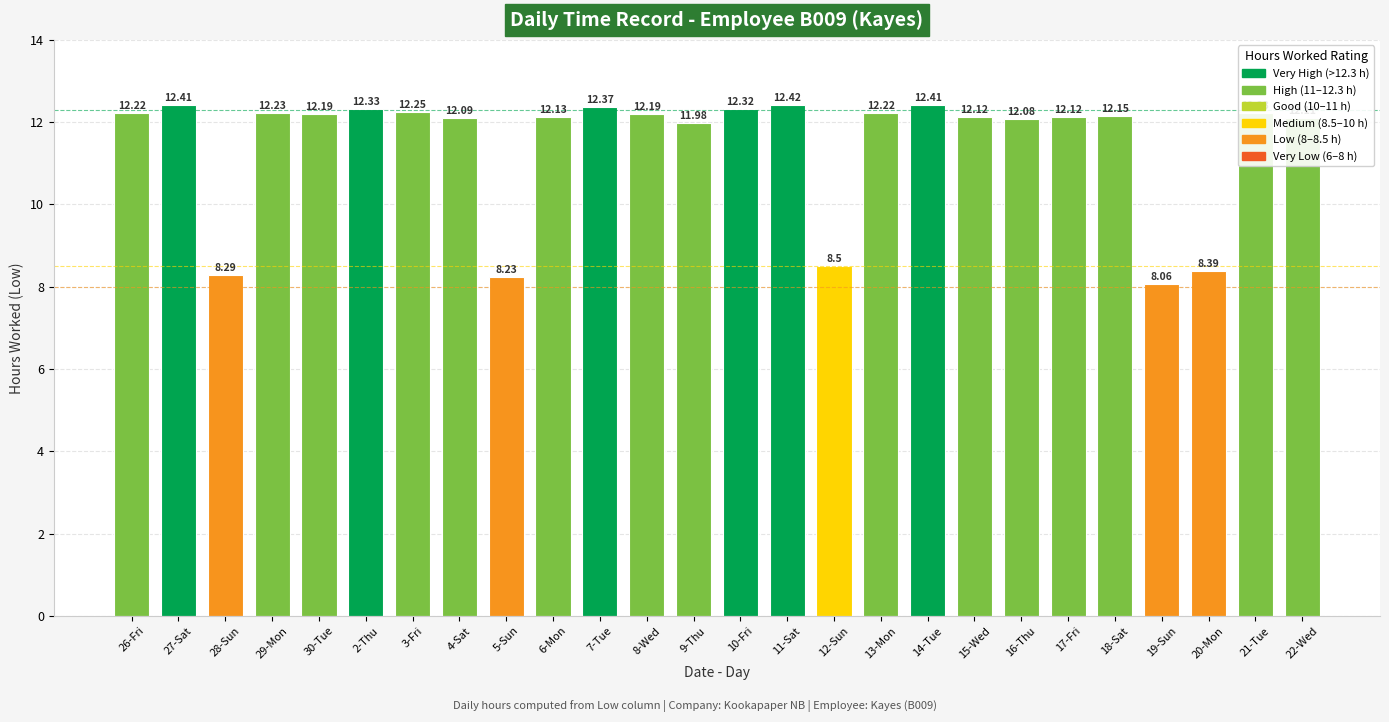

What is the average value?

11.5